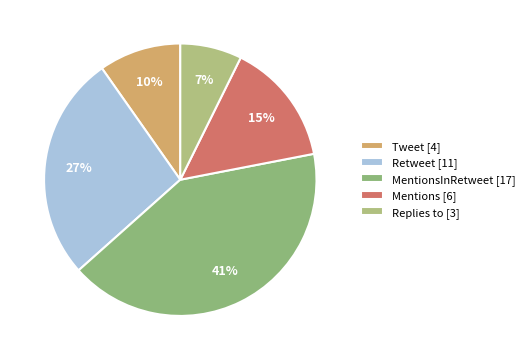

Rank the categories by value from lowest to highest.

Replies to [3], Tweet [4], Mentions [6], Retweet [11], MentionsInRetweet [17]